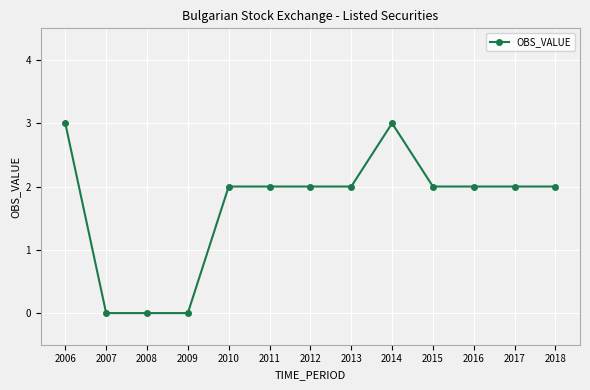

Between 2014 and 2017, which is larger?

2014